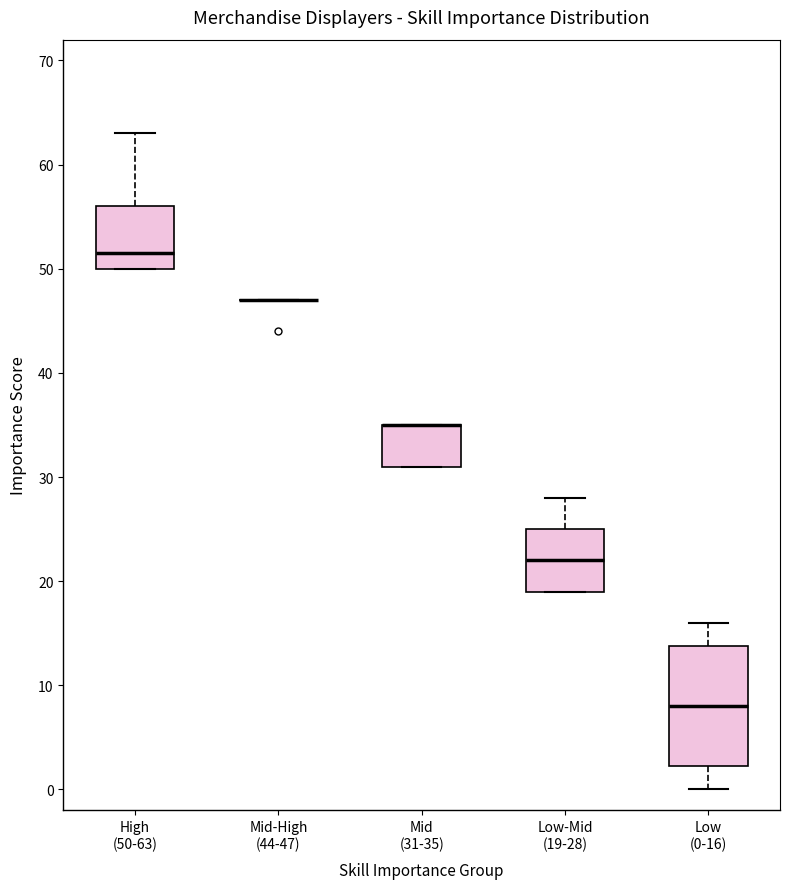

Comparing the boxes themselves (not the whiskers), which one is the tallest?

Low (0-16)